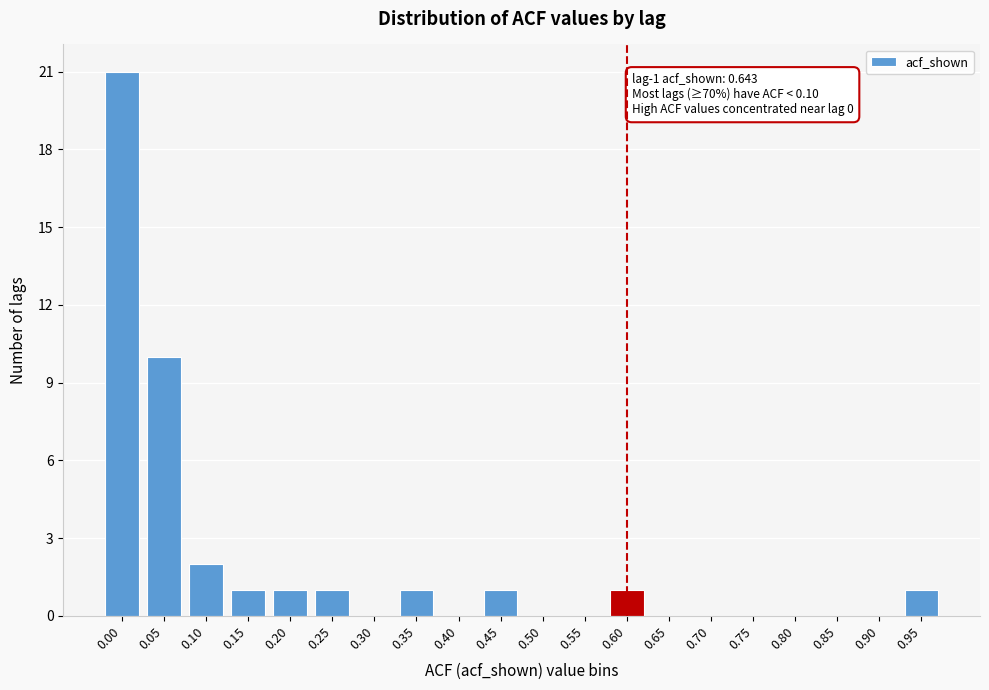

Reading left to right, extract all data points from this chart.

0.00=21	0.05=10	0.10=2	0.15=1	0.20=1	0.25=1	0.30=0	0.35=1	0.40=0	0.45=1	0.50=0	0.55=0	0.60=1	0.65=0	0.70=0	0.75=0	0.80=0	0.85=0	0.90=0	0.95=1